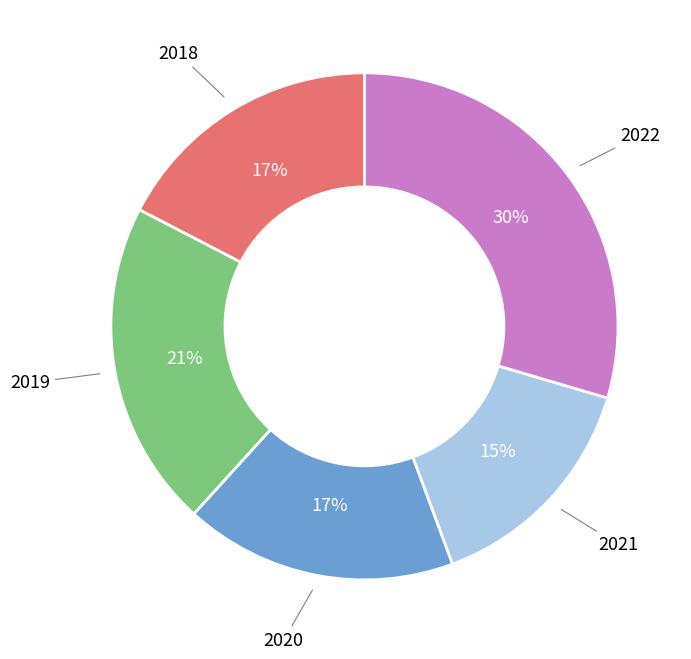

How many segments does this pie chart have?

5